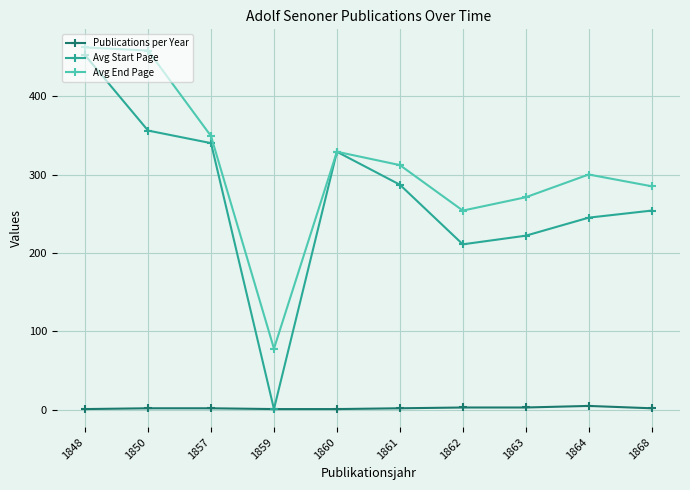

What are all the series names shown in the legend?

Publications per Year, Avg Start Page, Avg End Page